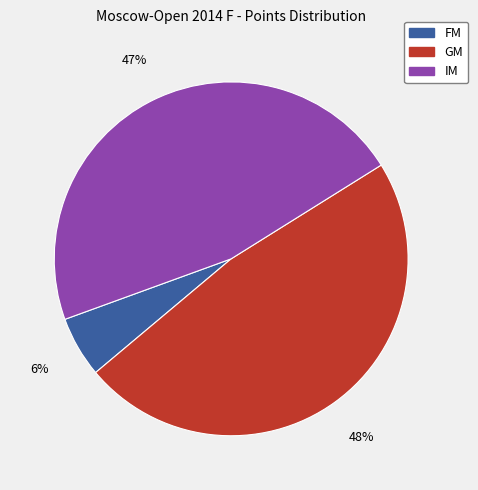

To the nearest percent, what percentage of the pie is IM?

47%